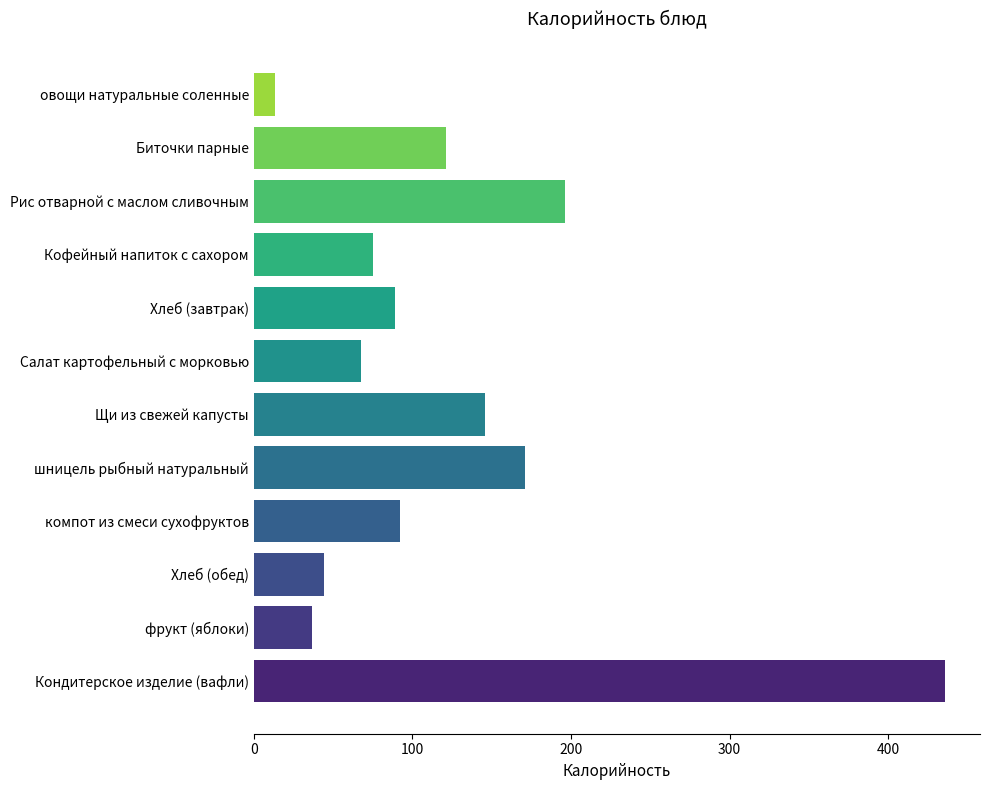

How many data points are less than 92?

6